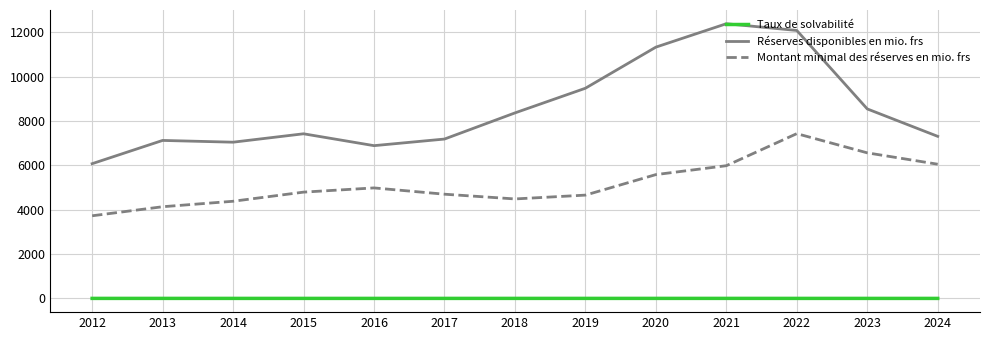

The value of Montant minimal des réserves en mio. frs at 2024 is 6050.1. True or false?

True